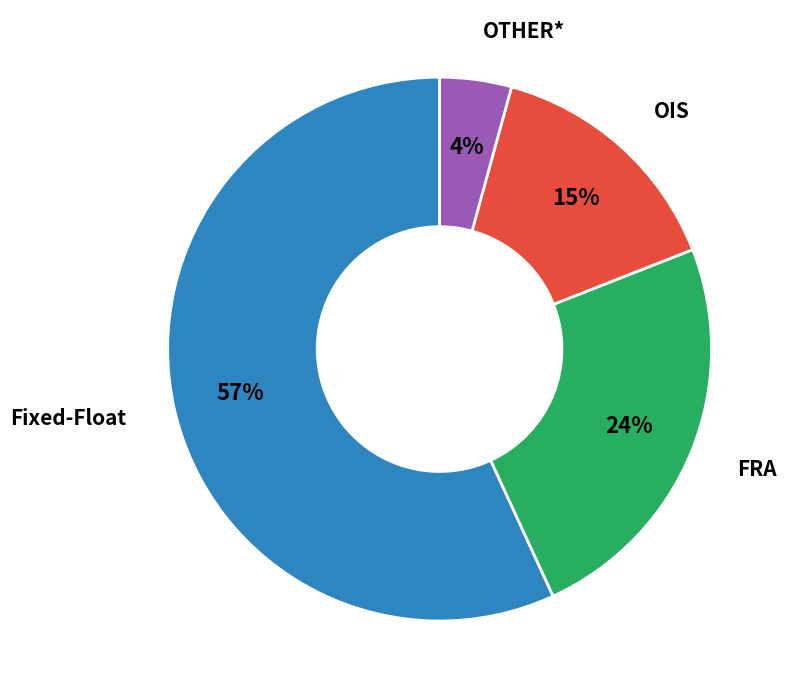

How many slices are in this pie chart?

4